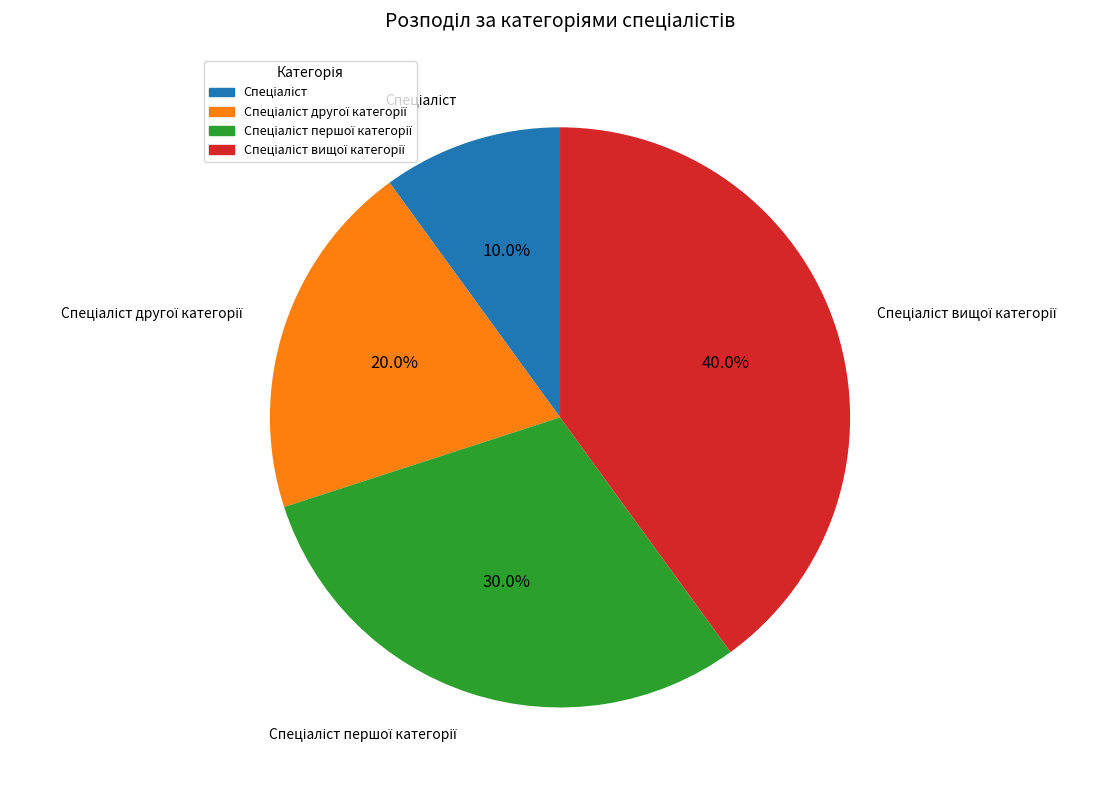

Is there any slice that represents more than half of the pie?

No